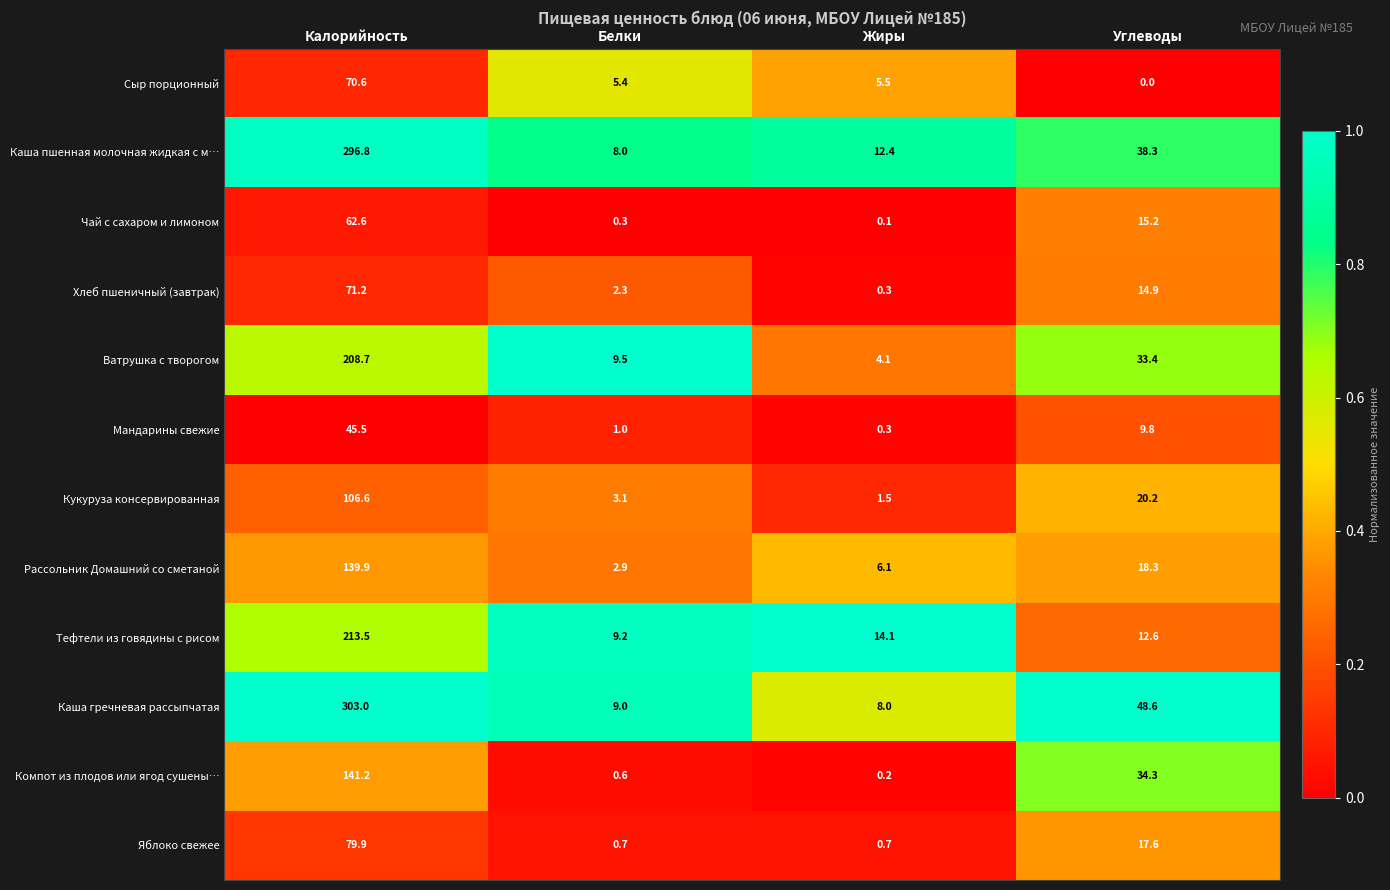

At Калорийность, list the series in order from smallest to largest.

Мандарины свежие, Чай с сахаром и лимоном, Сыр порционный, Хлеб пшеничный (завтрак), Яблоко свежее, Кукуруза консервированная, Рассольник Домашний со сметаной, Компот из плодов или ягод сушены…, Ватрушка с творогом, Тефтели из говядины с рисом, Каша пшенная молочная жидкая с м…, Каша гречневая рассыпчатая